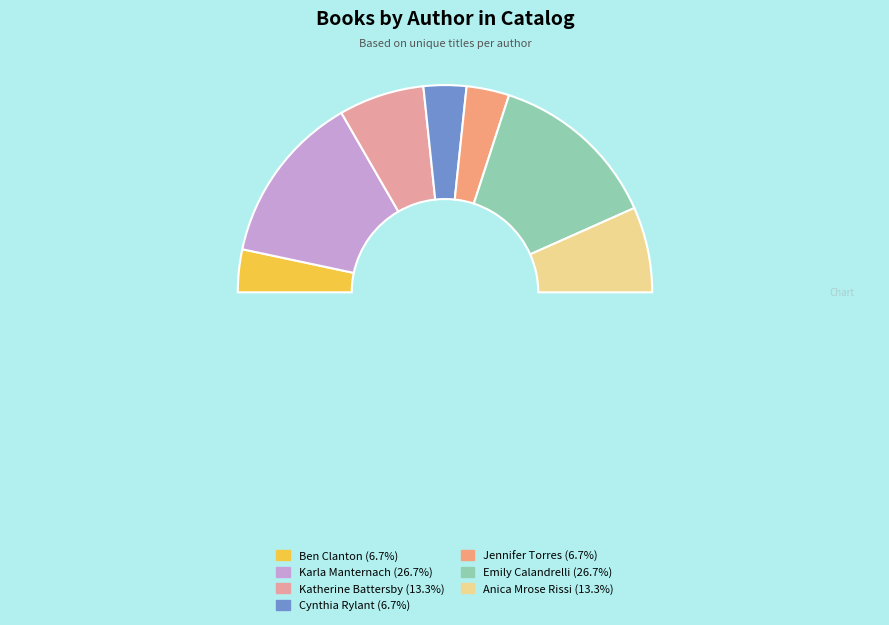

To the nearest percent, what is the combined percentage of Katherine Battersby and Anica Mrose Rissi?

27%